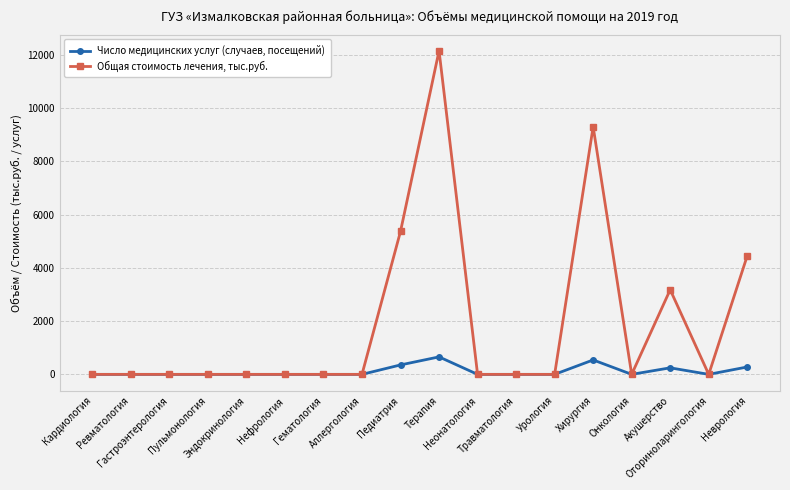

The value of Общая стоимость лечения, тыс.руб. at Оториноларингология is -4787.8. True or false?

False